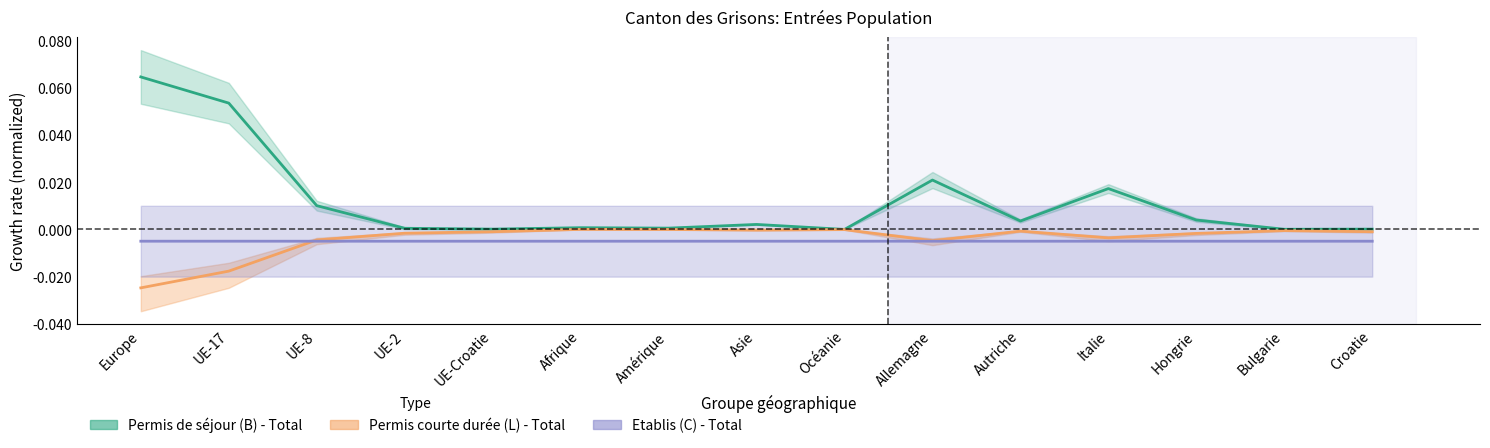

Which series has the largest total across all categories?

Permis de séjour (B) - Total